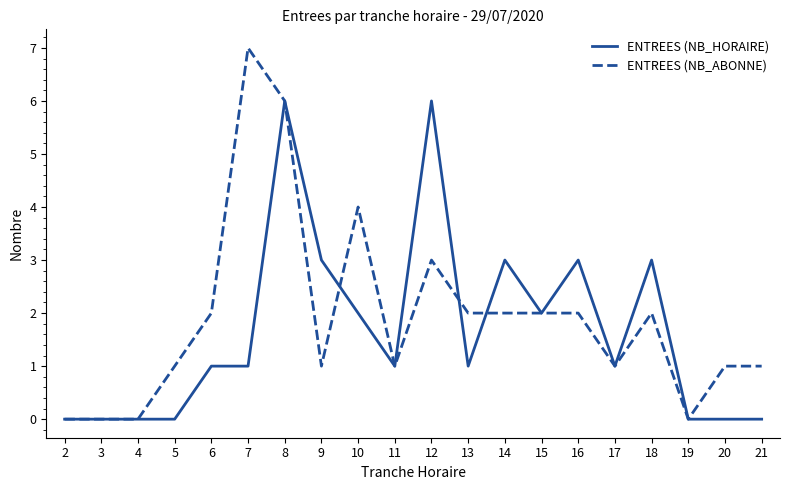

The ENTREES (NB_ABONNE) series shows 3 at 16. True or false?

False